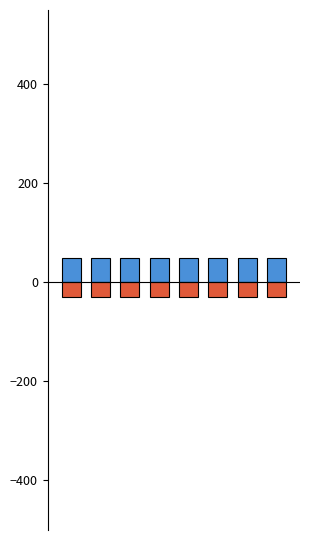

At how many categories does at least one series exceed -20?

8